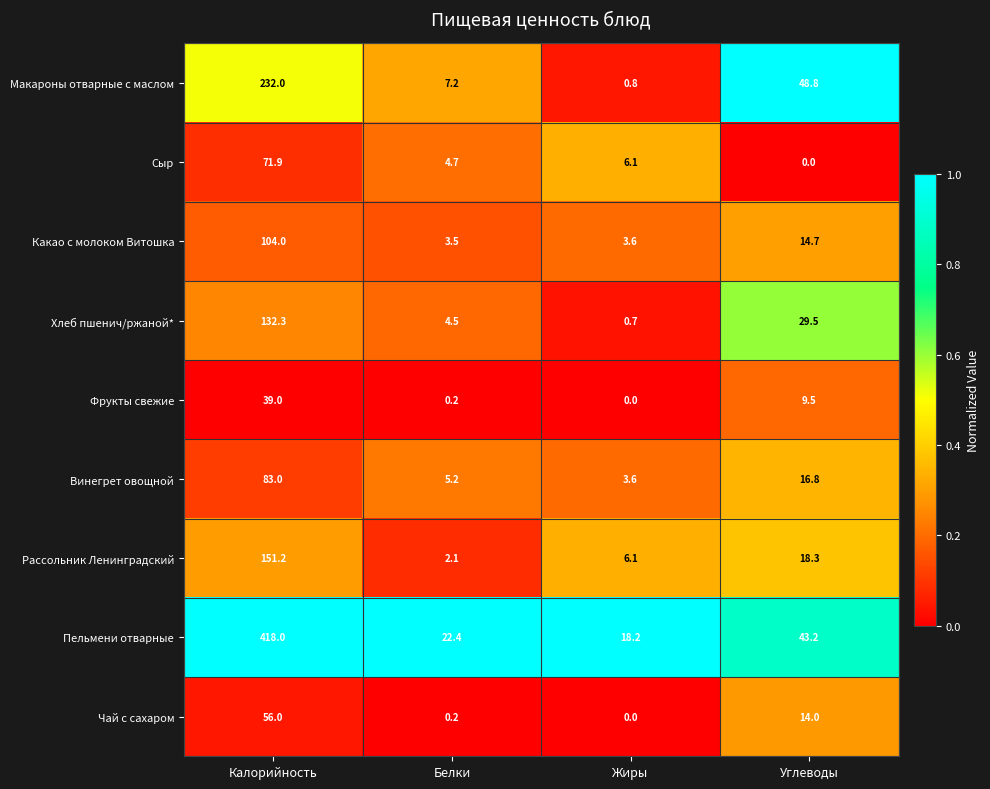

Which series has the largest total across all categories?

Пельмени отварные